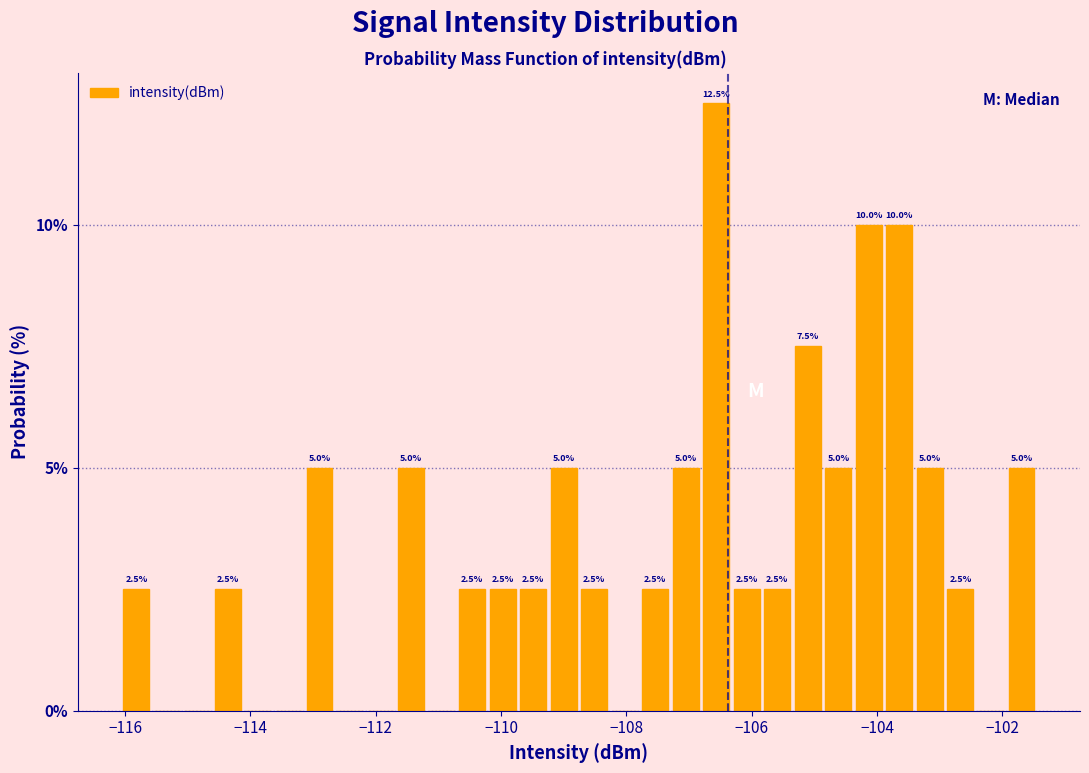

Read against the x-axis, roughly where is the centre of the tallest bar?

-106.6